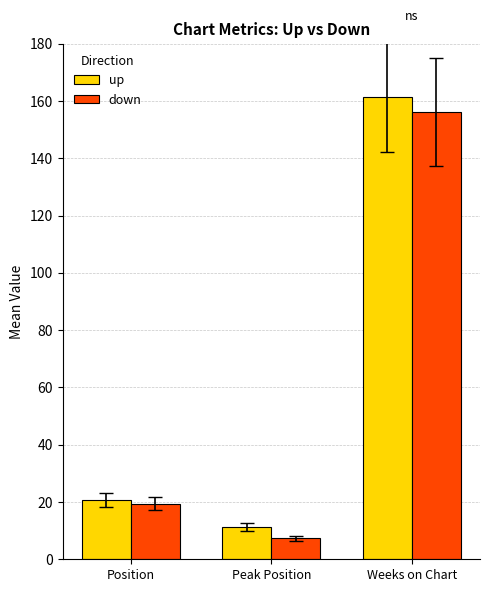

Rank the series at Position from highest to lowest value.

up, down